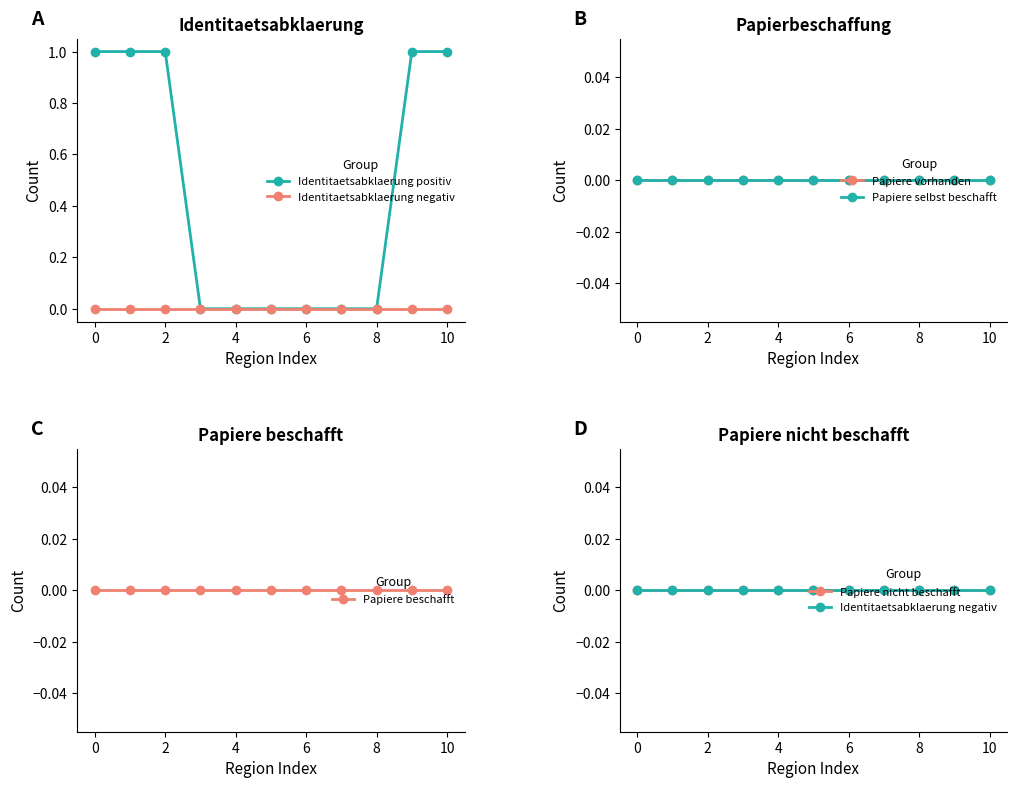

What is the value of the Identitaetsabklaerung positiv point at the 2nd from the left?

1